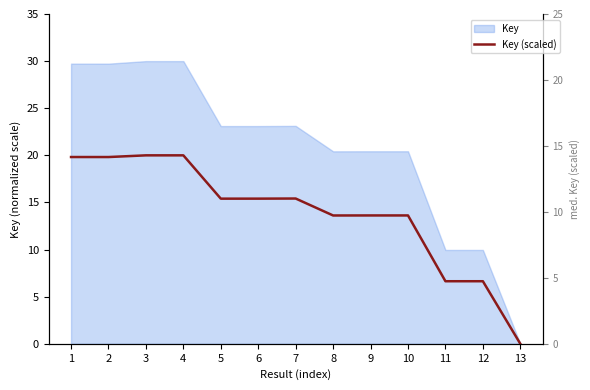

Reading right to left, extract all data points from this chart.

0.0	6.6	6.6	13.6	13.6	13.6	15.4	15.4	15.4	20.0	20.0	19.8	19.8